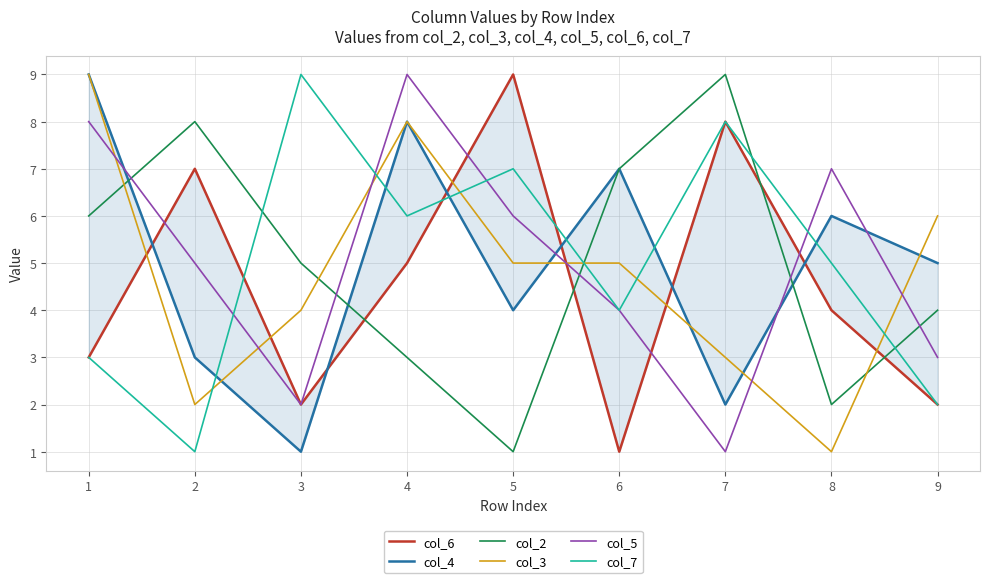

Where does the col_5 series first go above 5?

1